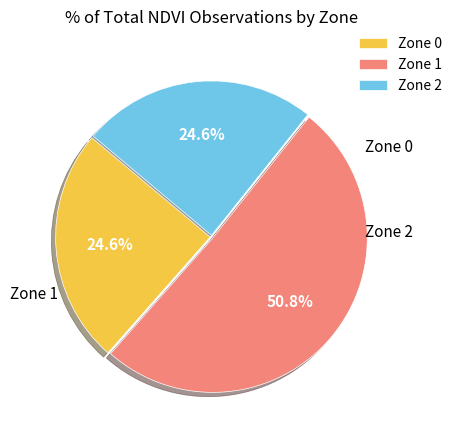

Count the number of slices in the pie.

3